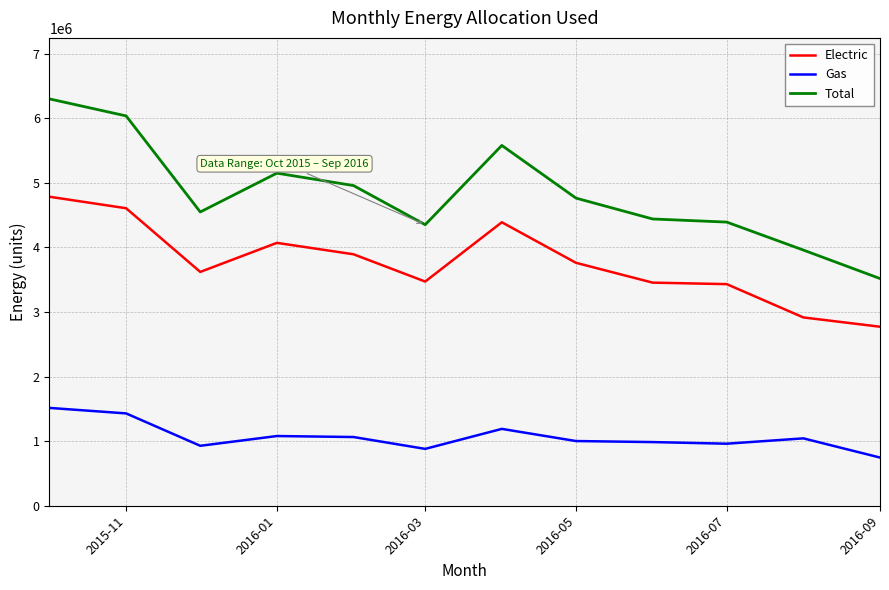

How many categories are shown in the chart?

12